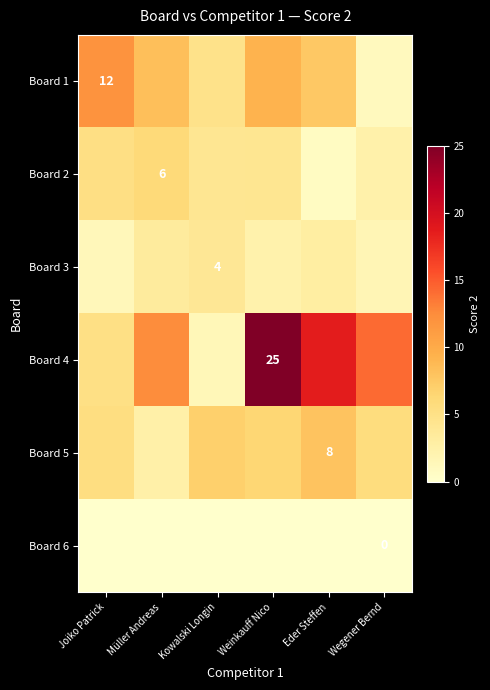

Which series has the widest spread of values?

Board 4